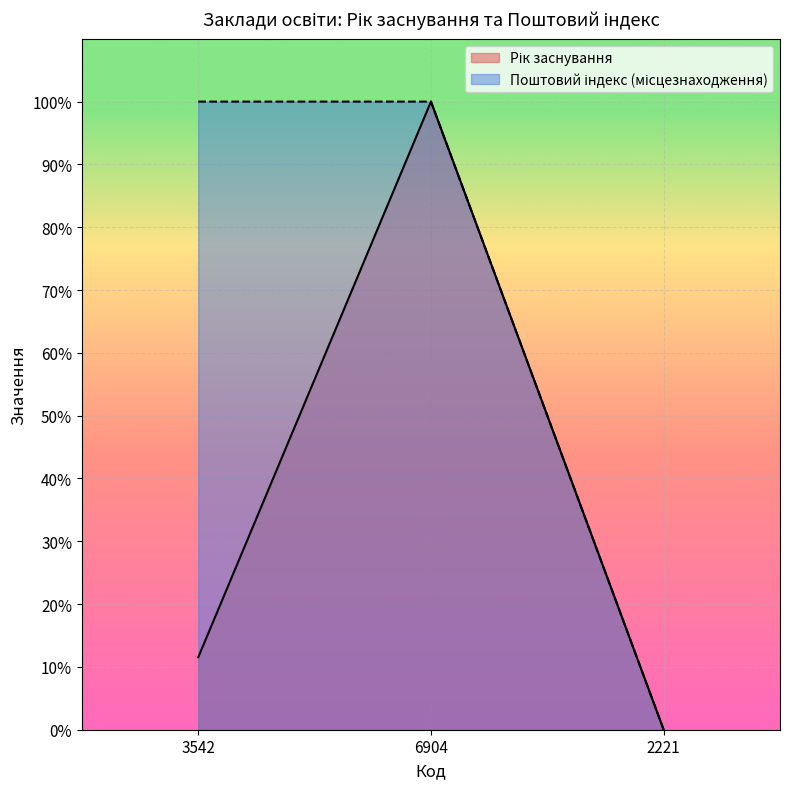

Is it true that Рік заснування equals -66.4 at 2221?

False